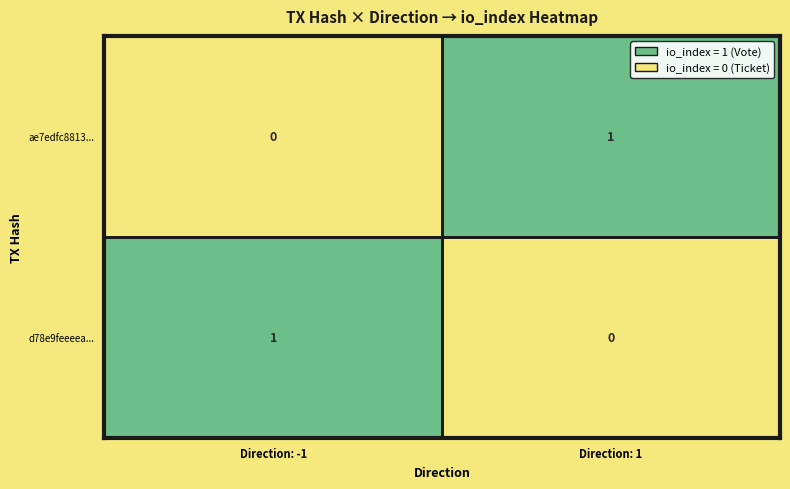

Which series has the largest total across all categories?

ae7edfc8813...